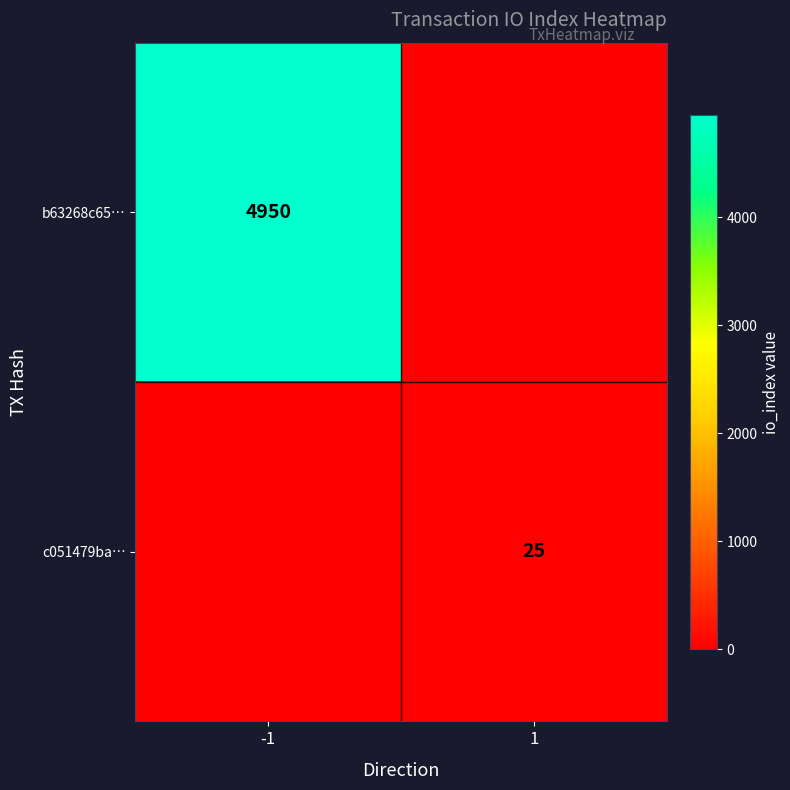

True or false: b63268c65… has a value of 3155 at -1.

False